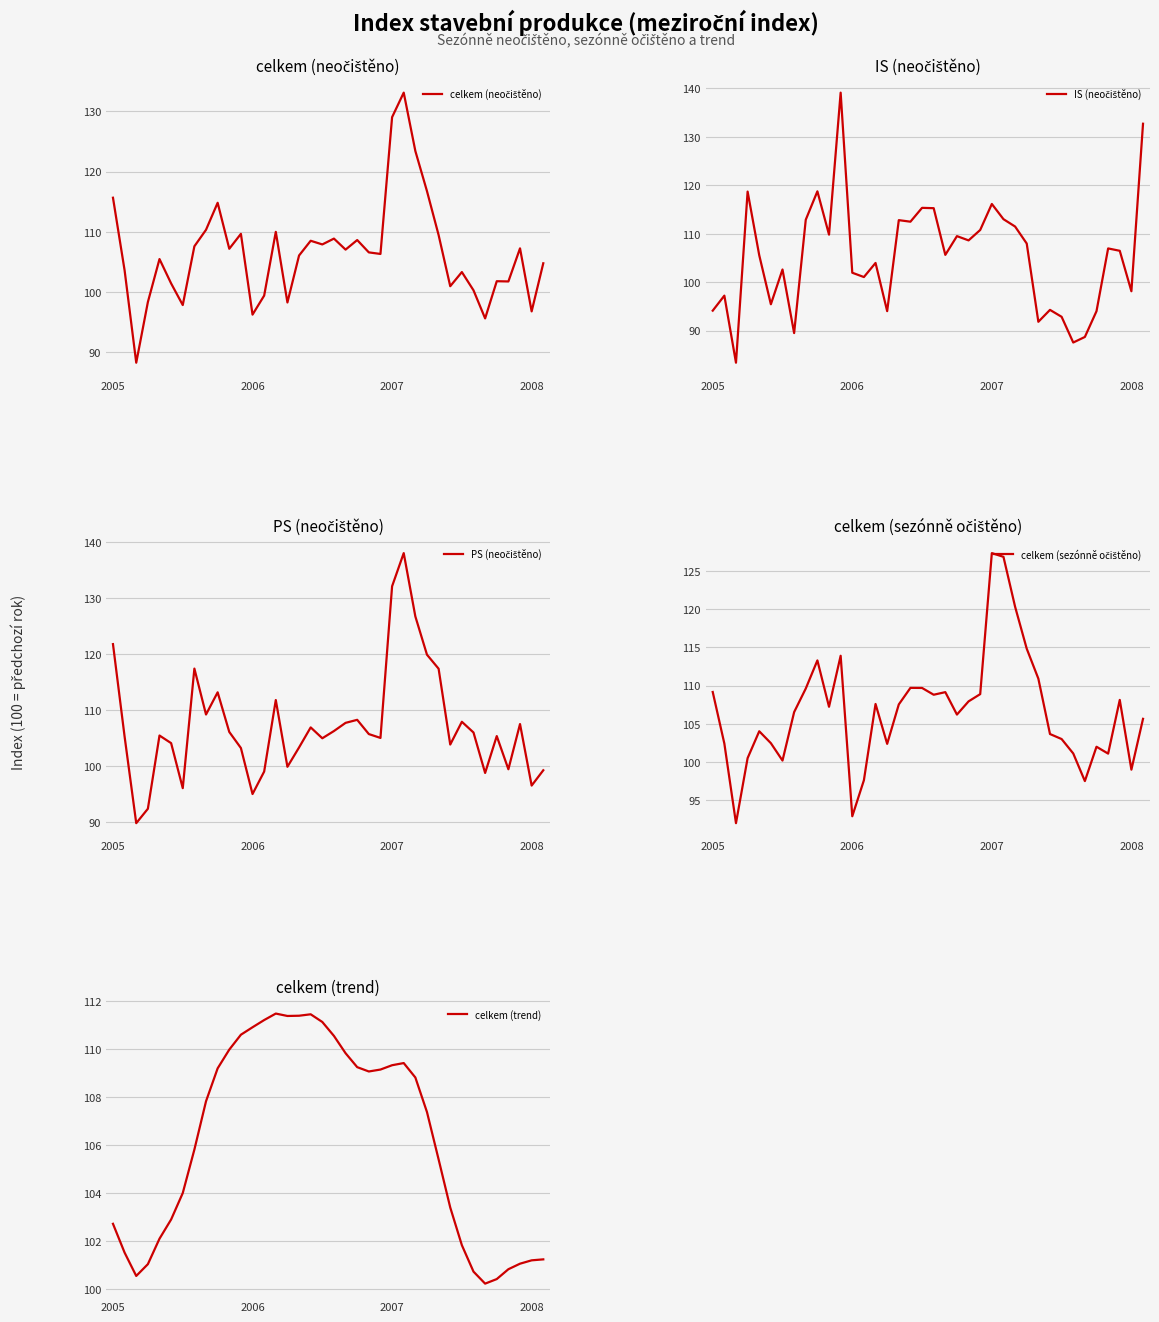

What is the highest value of the celkem (trend) series?

111.5